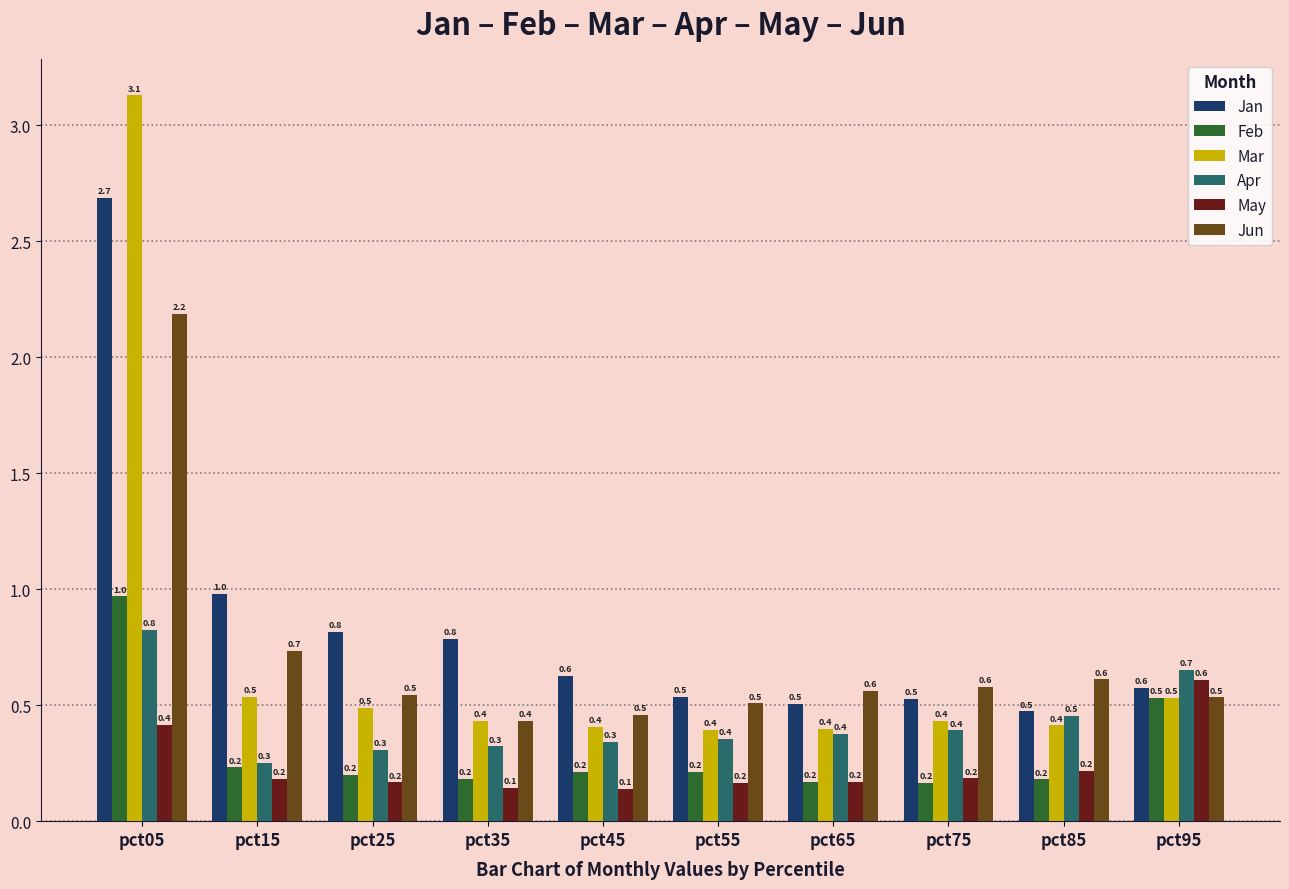

Reading left to right, transcribe all the data shown in this chart.

Jan: 2.7	1.0	0.8	0.8	0.6	0.5	0.5	0.5	0.5	0.6
Feb: 1.0	0.2	0.2	0.2	0.2	0.2	0.2	0.2	0.2	0.5
Mar: 3.1	0.5	0.5	0.4	0.4	0.4	0.4	0.4	0.4	0.5
Apr: 0.8	0.3	0.3	0.3	0.3	0.4	0.4	0.4	0.5	0.7
May: 0.4	0.2	0.2	0.1	0.1	0.2	0.2	0.2	0.2	0.6
Jun: 2.2	0.7	0.5	0.4	0.5	0.5	0.6	0.6	0.6	0.5